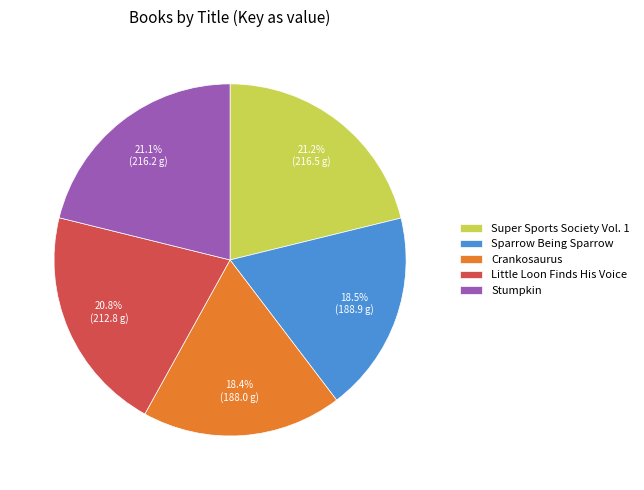

To the nearest percent, what percentage of the pie is Super Sports Society Vol. 1?

21%